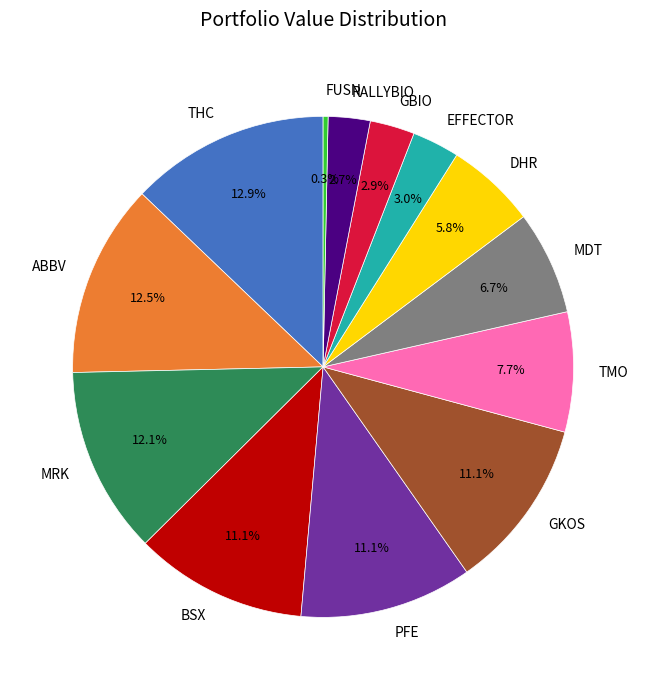

Is there any slice that represents more than half of the pie?

No